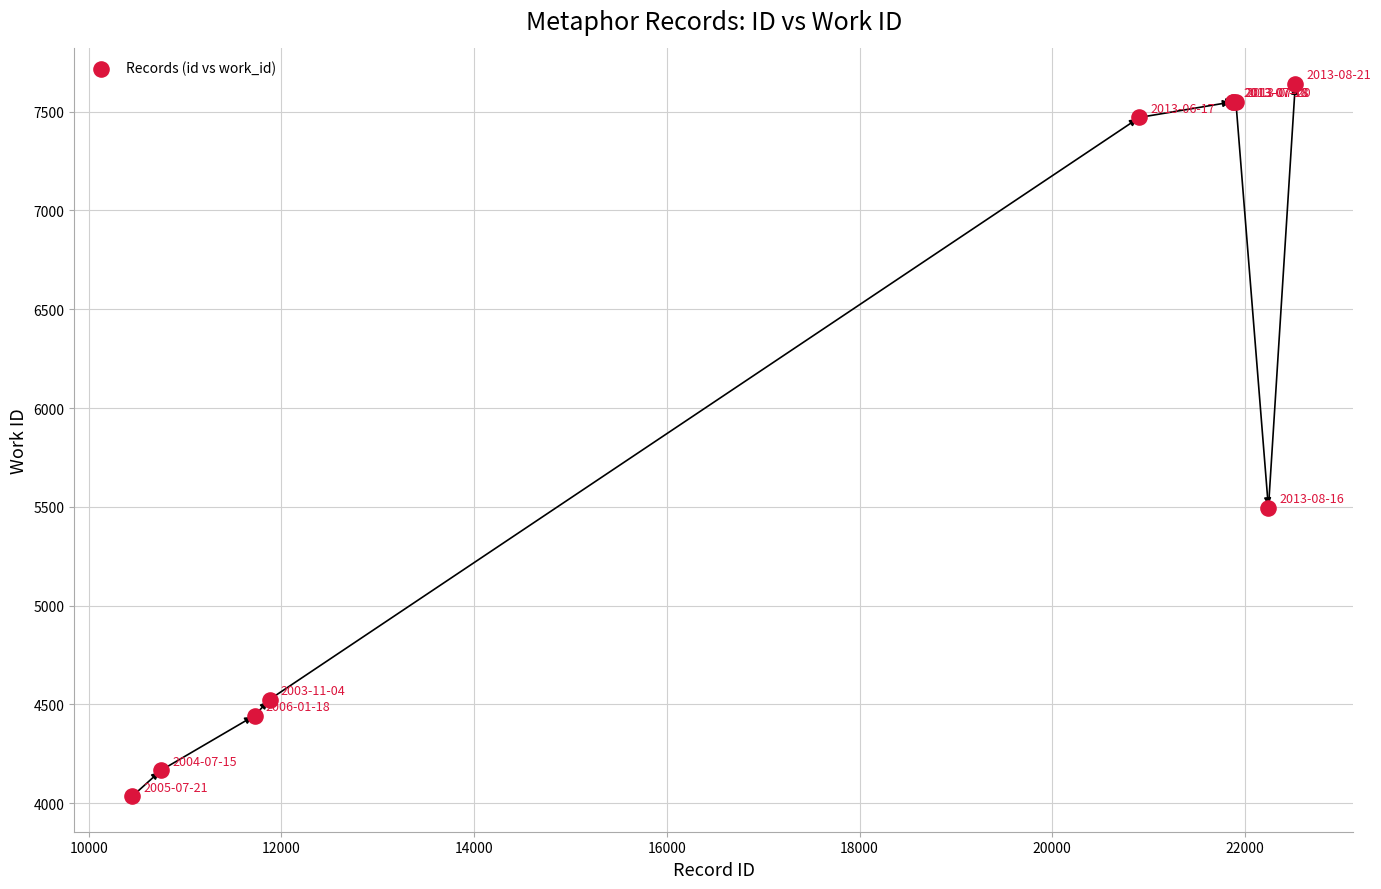

What Y value in the scatter plot is closest to 5838?

5494